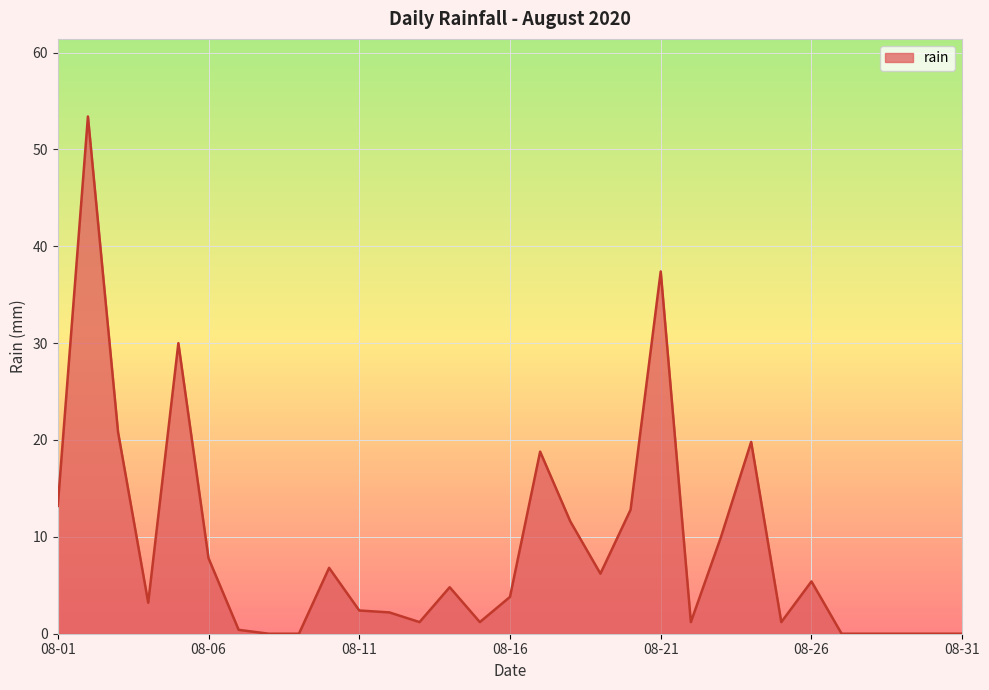

What is the difference between the maximum and minimum values?

53.4